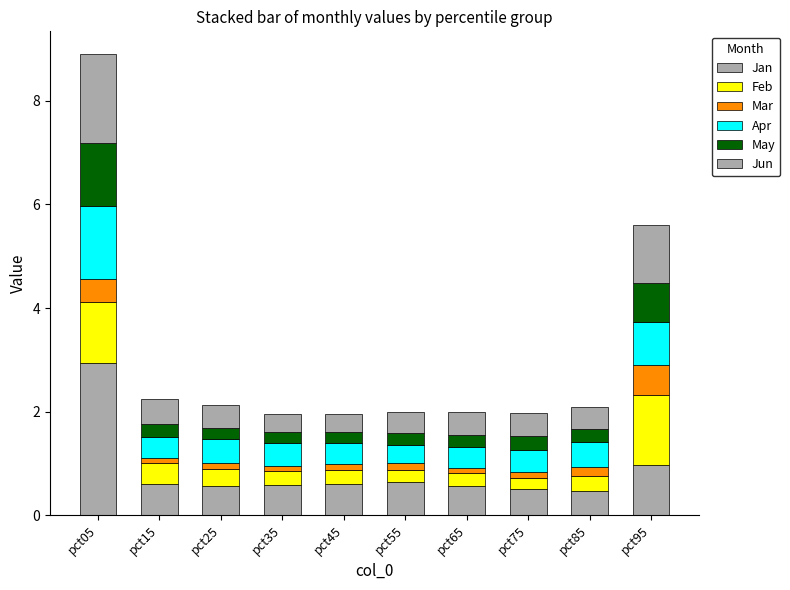

Does the chart contain any negative values?

No